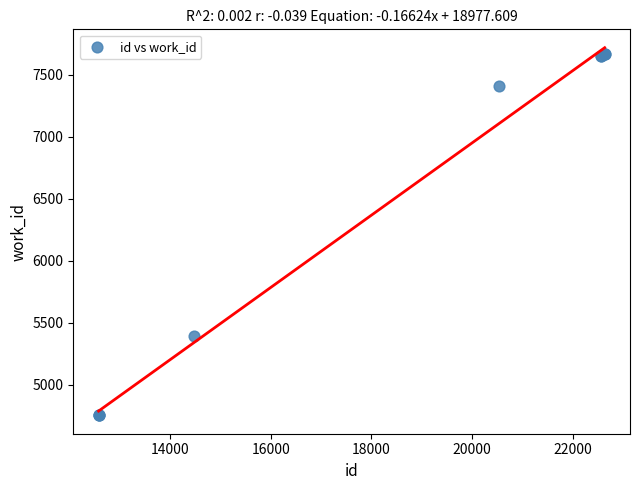

What Y value in the scatter plot is closest to 6209?

5390